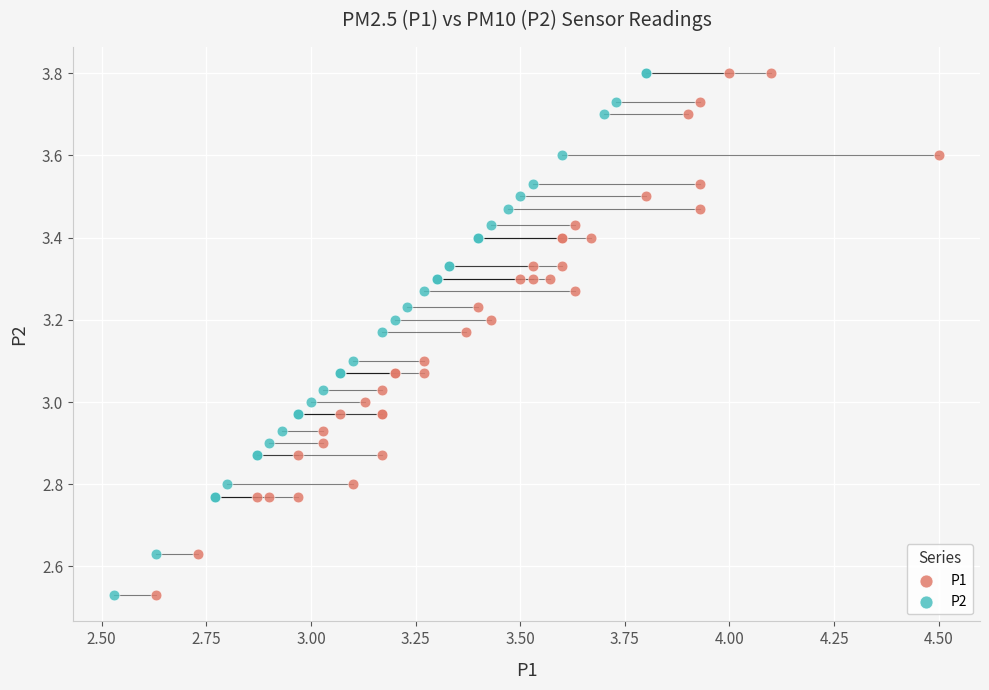

What are all the series names shown in the legend?

P1, P2